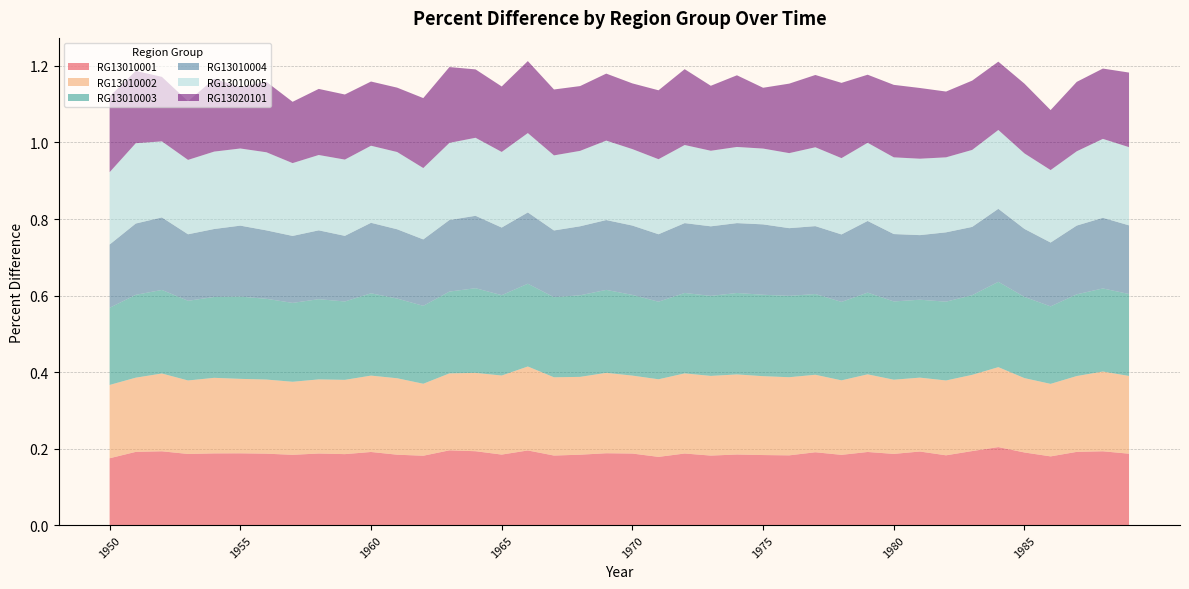

Reading left to right, transcribe all the data shown in this chart.

RG13010001: 1950=0.2	1951=0.2	1952=0.2	1953=0.2	1954=0.2	1955=0.2	1956=0.2	1957=0.2	1958=0.2	1959=0.2	1960=0.2	1961=0.2	1962=0.2	1963=0.2	1964=0.2	1965=0.2	1966=0.2	1967=0.2	1968=0.2	1969=0.2	1970=0.2	1971=0.2	1972=0.2	1973=0.2	1974=0.2	1975=0.2	1976=0.2	1977=0.2	1978=0.2	1979=0.2	1980=0.2	1981=0.2	1982=0.2	1983=0.2	1984=0.2	1985=0.2	1986=0.2	1987=0.2	1988=0.2	1989=0.2
RG13010002: 1950=0.2	1951=0.2	1952=0.2	1953=0.2	1954=0.2	1955=0.2	1956=0.2	1957=0.2	1958=0.2	1959=0.2	1960=0.2	1961=0.2	1962=0.2	1963=0.2	1964=0.2	1965=0.2	1966=0.2	1967=0.2	1968=0.2	1969=0.2	1970=0.2	1971=0.2	1972=0.2	1973=0.2	1974=0.2	1975=0.2	1976=0.2	1977=0.2	1978=0.2	1979=0.2	1980=0.2	1981=0.2	1982=0.2	1983=0.2	1984=0.2	1985=0.2	1986=0.2	1987=0.2	1988=0.2	1989=0.2
RG13010003: 1950=0.2	1951=0.2	1952=0.2	1953=0.2	1954=0.2	1955=0.2	1956=0.2	1957=0.2	1958=0.2	1959=0.2	1960=0.2	1961=0.2	1962=0.2	1963=0.2	1964=0.2	1965=0.2	1966=0.2	1967=0.2	1968=0.2	1969=0.2	1970=0.2	1971=0.2	1972=0.2	1973=0.2	1974=0.2	1975=0.2	1976=0.2	1977=0.2	1978=0.2	1979=0.2	1980=0.2	1981=0.2	1982=0.2	1983=0.2	1984=0.2	1985=0.2	1986=0.2	1987=0.2	1988=0.2	1989=0.2
RG13010004: 1950=0.2	1951=0.2	1952=0.2	1953=0.2	1954=0.2	1955=0.2	1956=0.2	1957=0.2	1958=0.2	1959=0.2	1960=0.2	1961=0.2	1962=0.2	1963=0.2	1964=0.2	1965=0.2	1966=0.2	1967=0.2	1968=0.2	1969=0.2	1970=0.2	1971=0.2	1972=0.2	1973=0.2	1974=0.2	1975=0.2	1976=0.2	1977=0.2	1978=0.2	1979=0.2	1980=0.2	1981=0.2	1982=0.2	1983=0.2	1984=0.2	1985=0.2	1986=0.2	1987=0.2	1988=0.2	1989=0.2
RG13010005: 1950=0.2	1951=0.2	1952=0.2	1953=0.2	1954=0.2	1955=0.2	1956=0.2	1957=0.2	1958=0.2	1959=0.2	1960=0.2	1961=0.2	1962=0.2	1963=0.2	1964=0.2	1965=0.2	1966=0.2	1967=0.2	1968=0.2	1969=0.2	1970=0.2	1971=0.2	1972=0.2	1973=0.2	1974=0.2	1975=0.2	1976=0.2	1977=0.2	1978=0.2	1979=0.2	1980=0.2	1981=0.2	1982=0.2	1983=0.2	1984=0.2	1985=0.2	1986=0.2	1987=0.2	1988=0.2	1989=0.2
RG13020101: 1950=0.2	1951=0.2	1952=0.2	1953=0.2	1954=0.2	1955=0.2	1956=0.2	1957=0.2	1958=0.2	1959=0.2	1960=0.2	1961=0.2	1962=0.2	1963=0.2	1964=0.2	1965=0.2	1966=0.2	1967=0.2	1968=0.2	1969=0.2	1970=0.2	1971=0.2	1972=0.2	1973=0.2	1974=0.2	1975=0.2	1976=0.2	1977=0.2	1978=0.2	1979=0.2	1980=0.2	1981=0.2	1982=0.2	1983=0.2	1984=0.2	1985=0.2	1986=0.2	1987=0.2	1988=0.2	1989=0.2